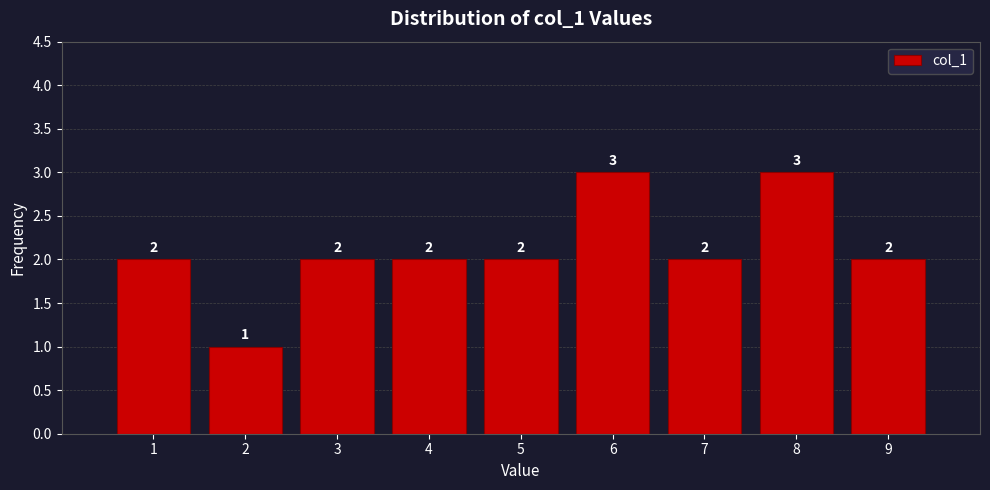

Reading left to right, list every bar in this chart as the range it spans on the x-axis followed by its height.

0.5 to 1.5: 2
1.5 to 2.5: 1
2.5 to 3.5: 2
3.5 to 4.5: 2
4.5 to 5.5: 2
5.5 to 6.5: 3
6.5 to 7.5: 2
7.5 to 8.5: 3
8.5 to 9.5: 2